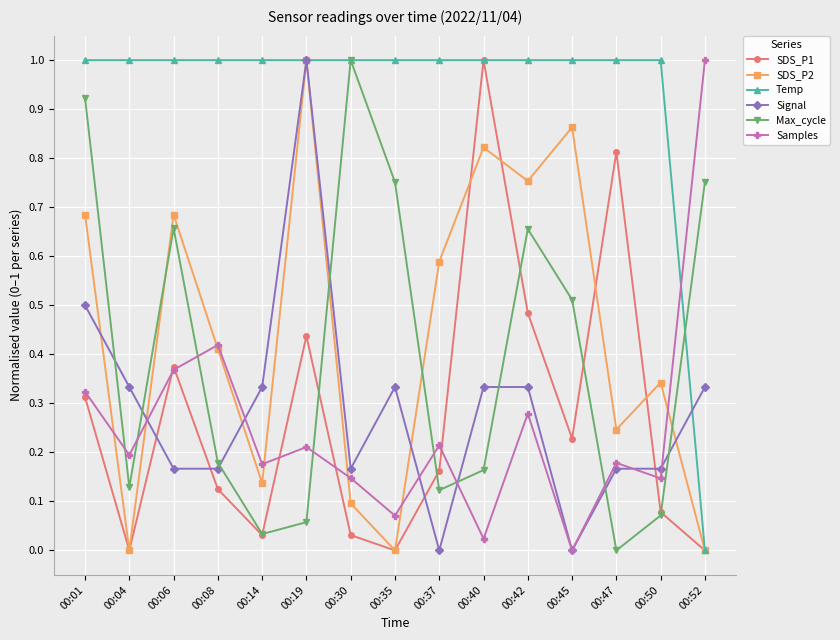

True or false: SDS_P1 has more than 2 interior local peaks.

True